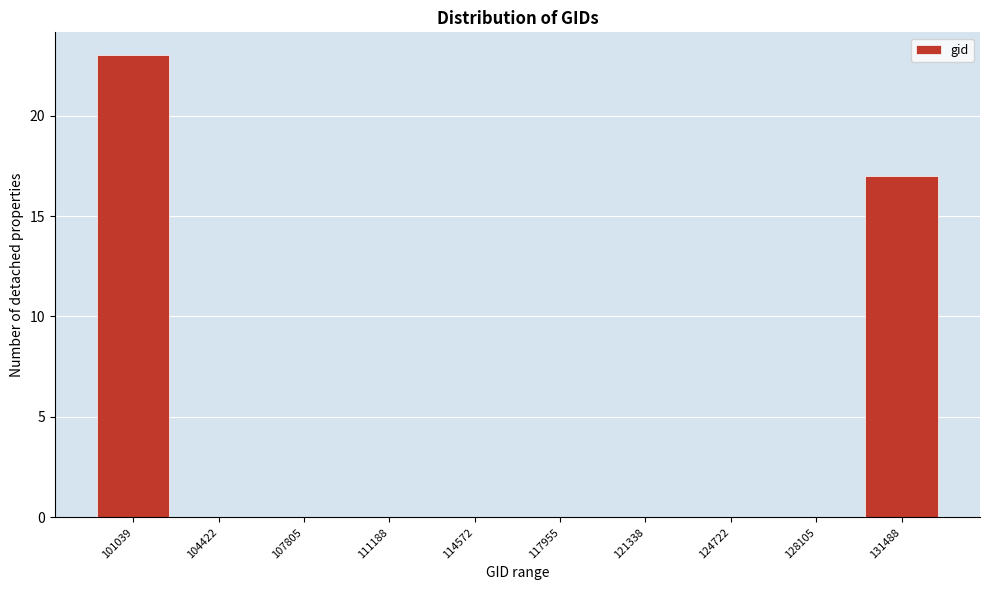

Reading left to right, extract all data points from this chart.

101039=23	104422=0	107805=0	111188=0	114572=0	117955=0	121338=0	124722=0	128105=0	131488=17